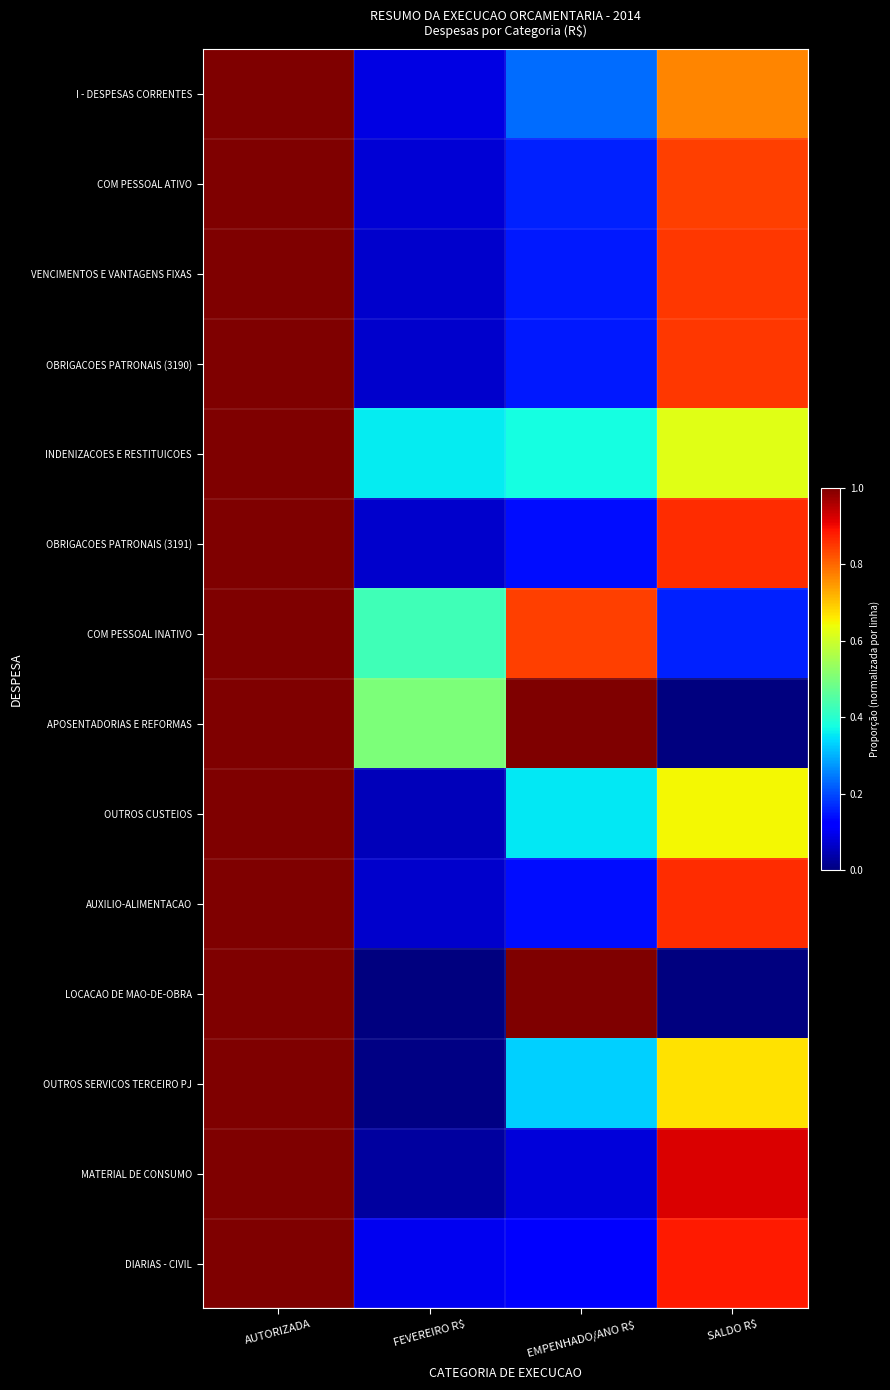

What is the difference between the highest and lowest values at FEVEREIRO R$?

0.5